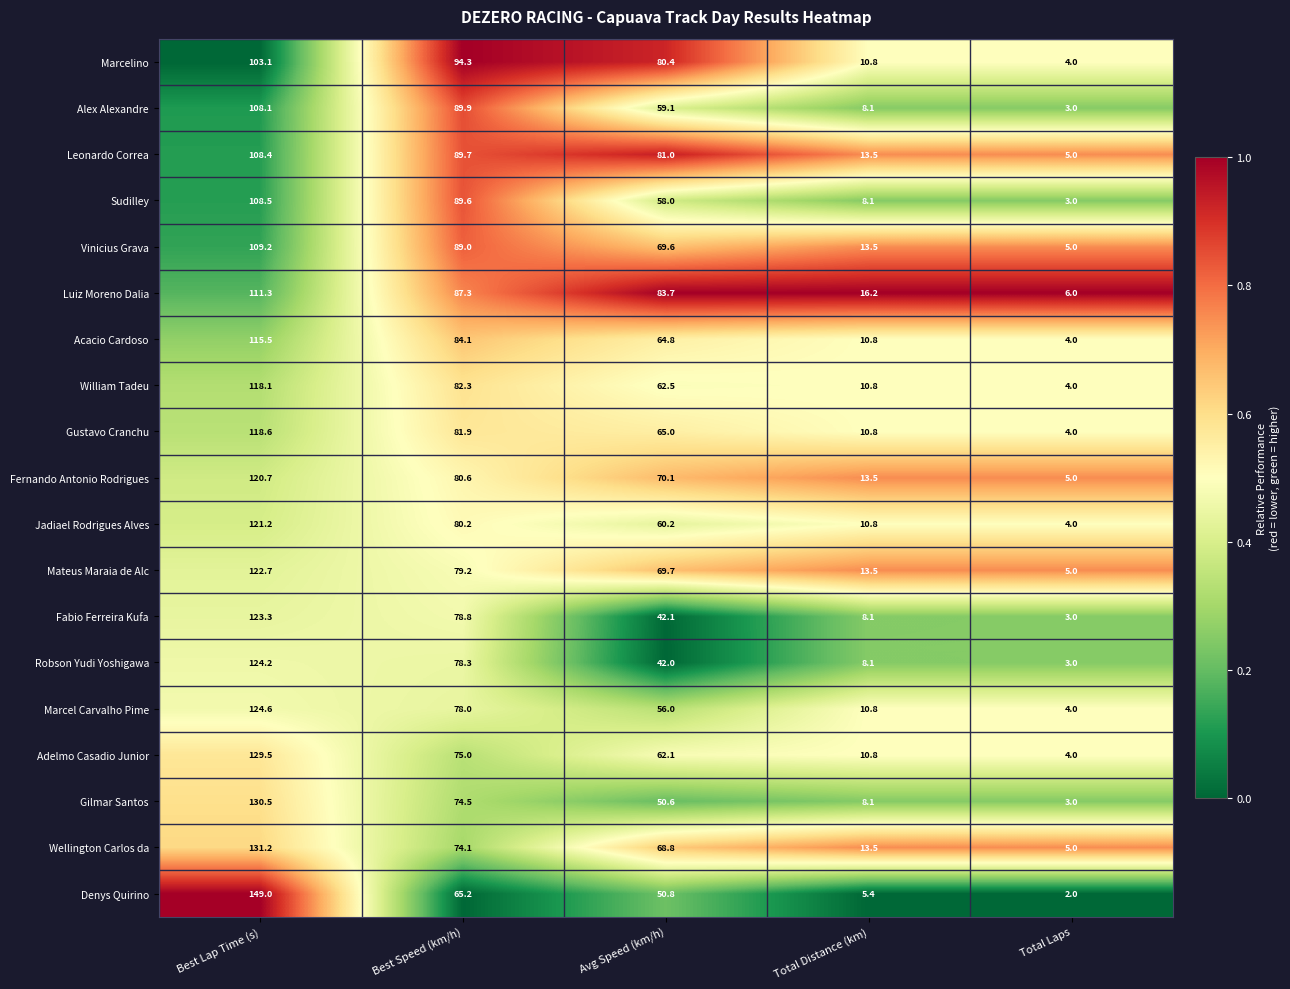

What is the sum of the Robson Yudi Yoshigawa values at Total Laps and Best Speed (km/h)?

81.3